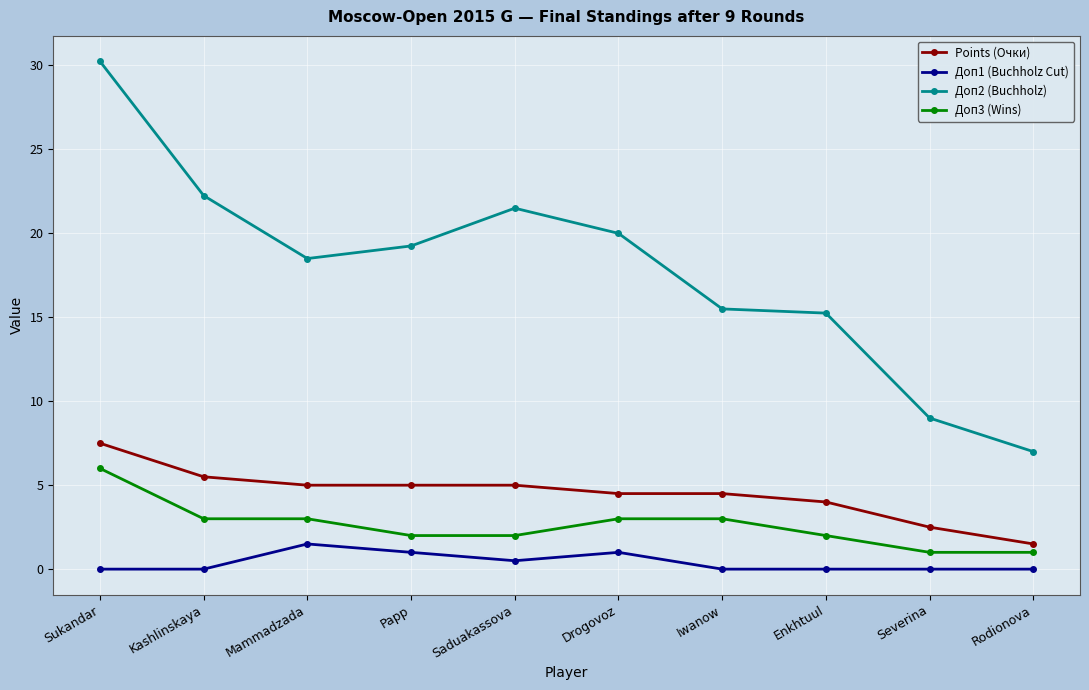

How many lines are shown in the chart?

4